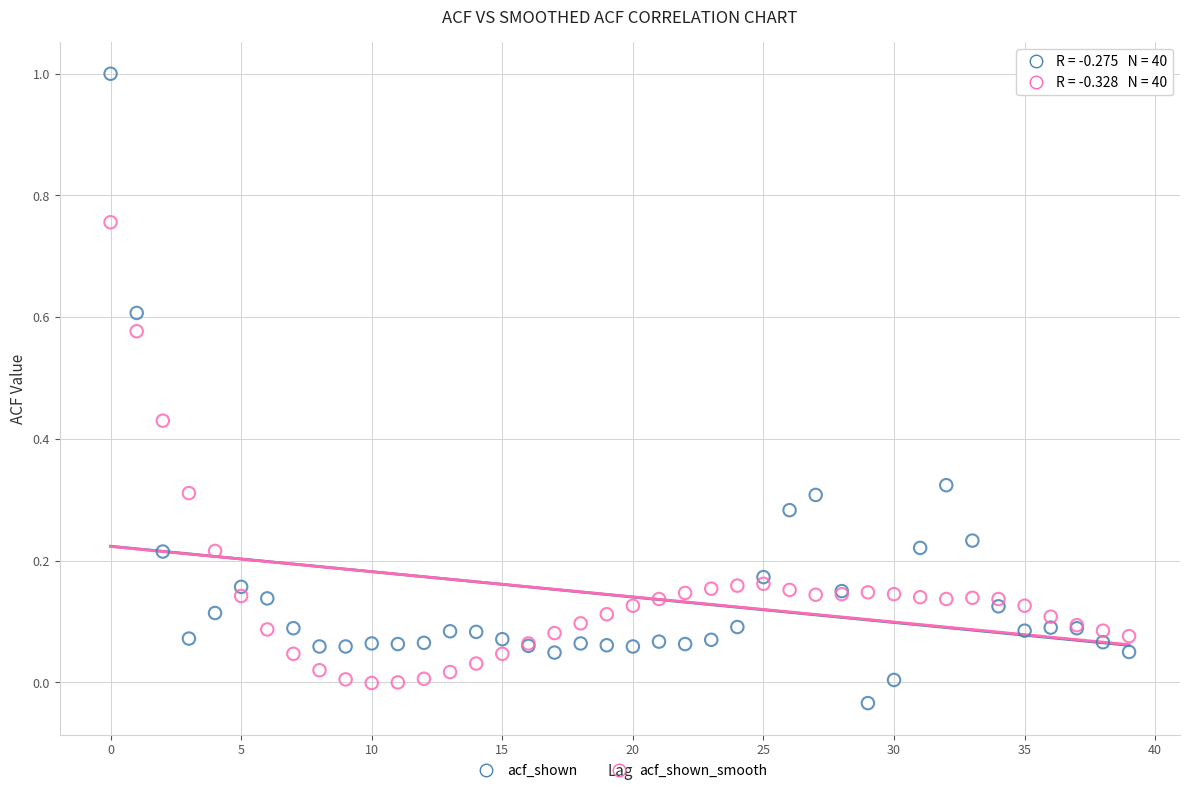

What are all the series names shown in the legend?

acf_shown, acf_shown_smooth